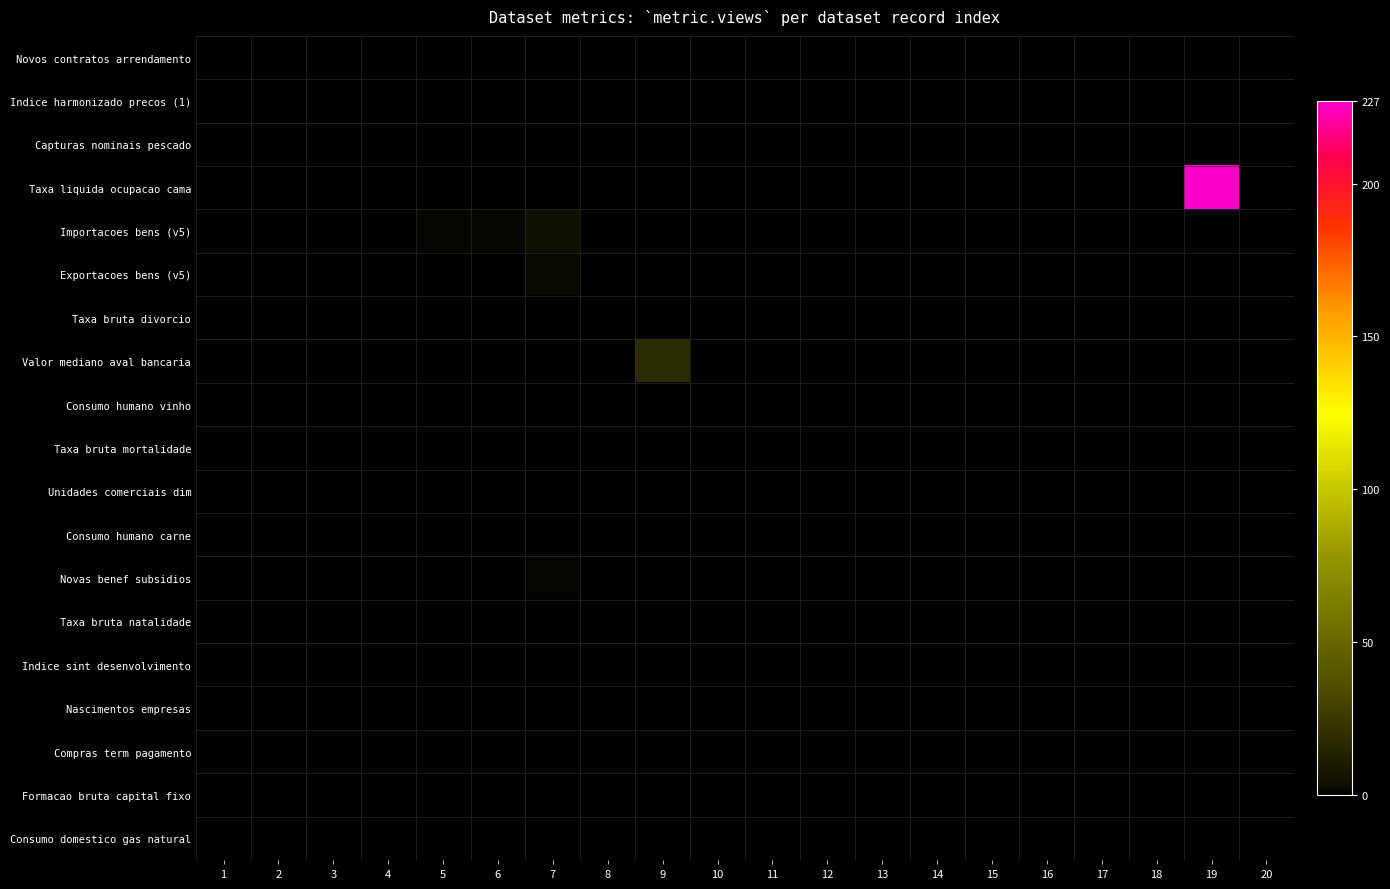

At how many categories does at least one series exceed 121?

1